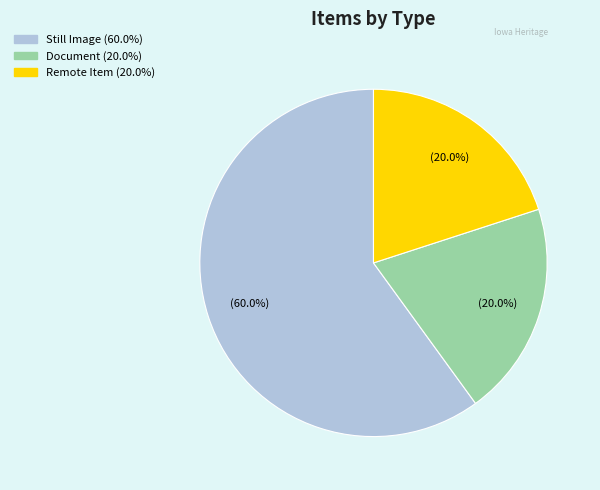

To the nearest percent, what is the average slice percentage?

33%